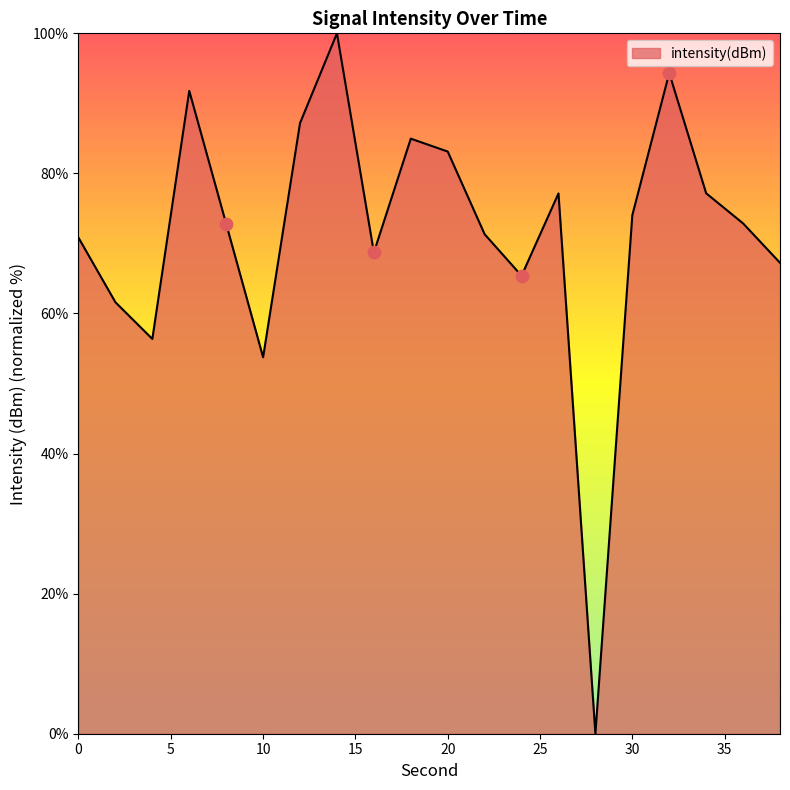

What is the maximum value shown in the chart?

100.0